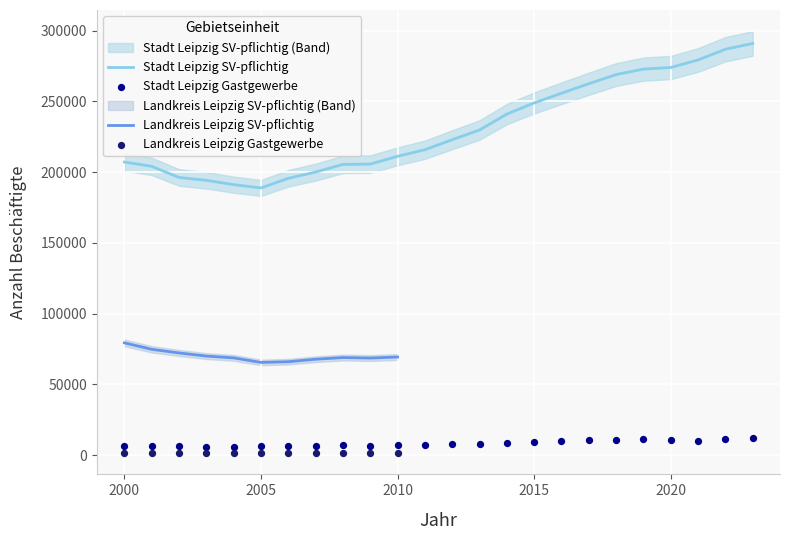

Which series contains the highest Y value?

Stadt Leipzig - SV-pflichtig Beschäftigte